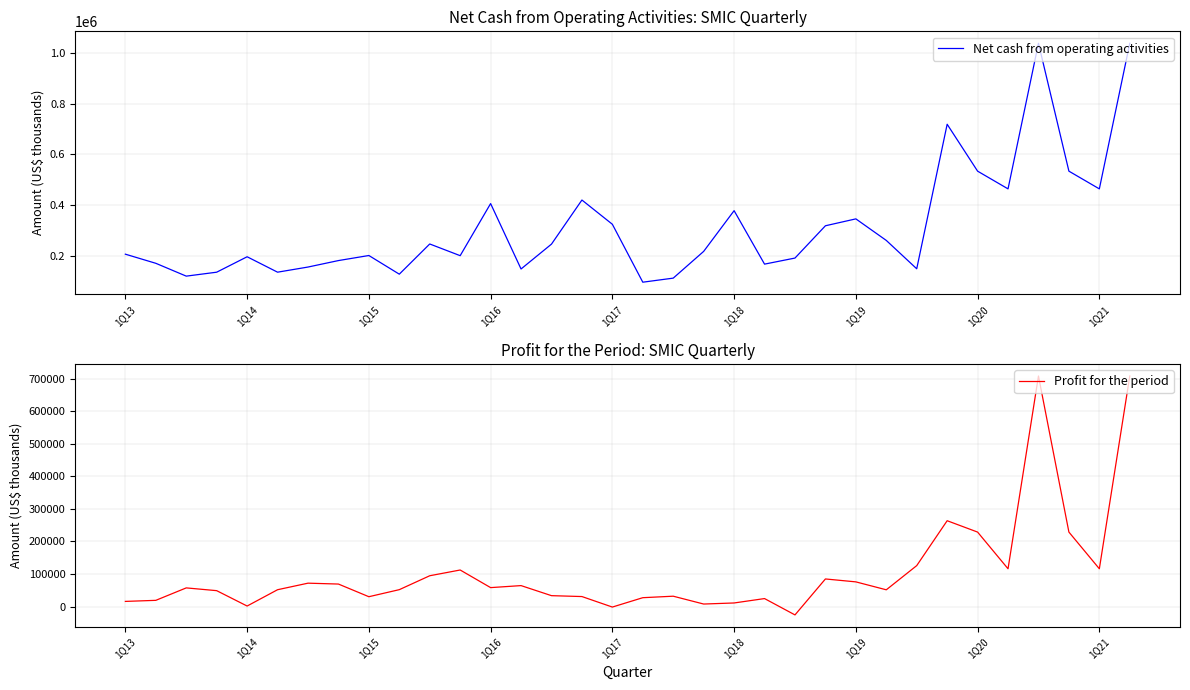

At how many categories does at least one series exceed 514671?

5